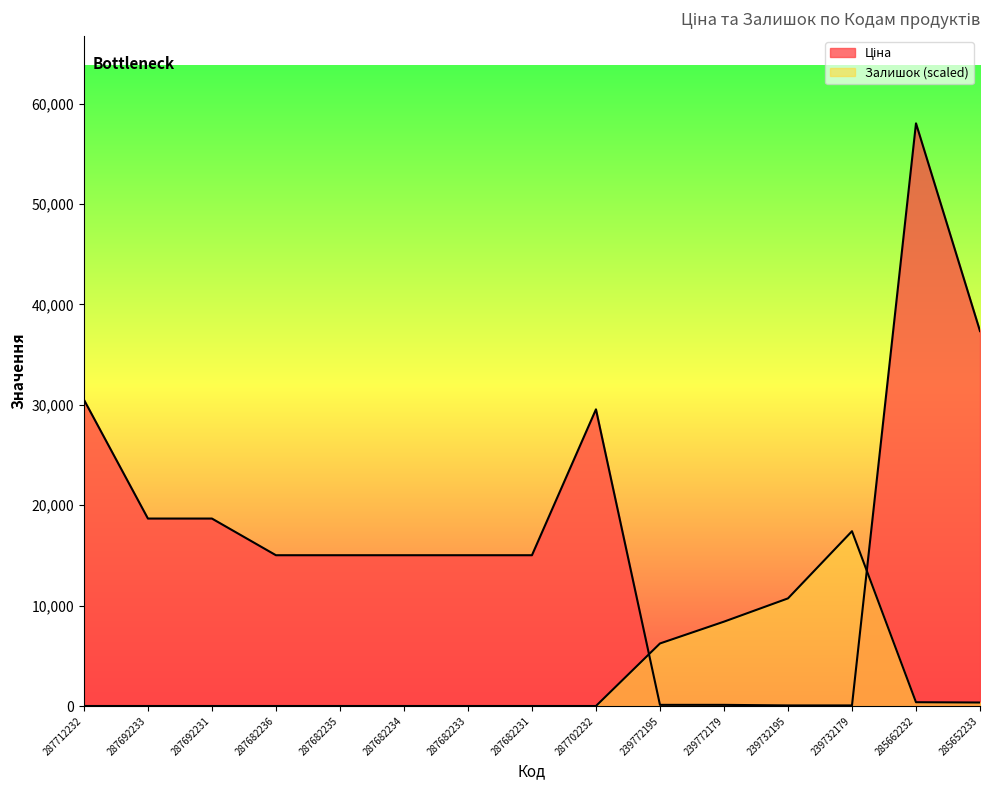

What is the highest value of the Ціна series?

58037.0